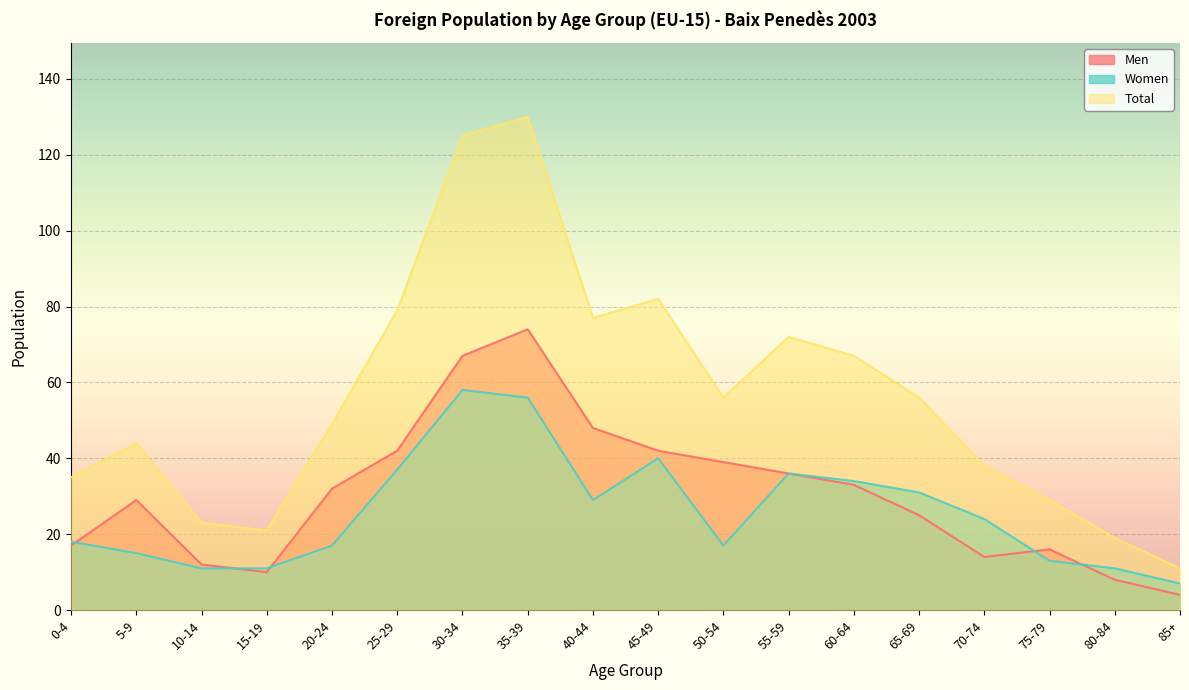

What is the difference between the second highest and minimum values in the Total series?

114